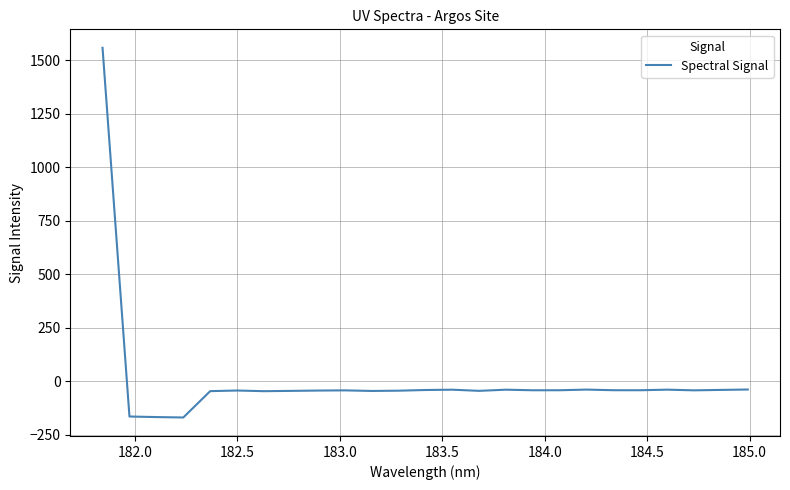

What is the greatest value displayed?

1557.4